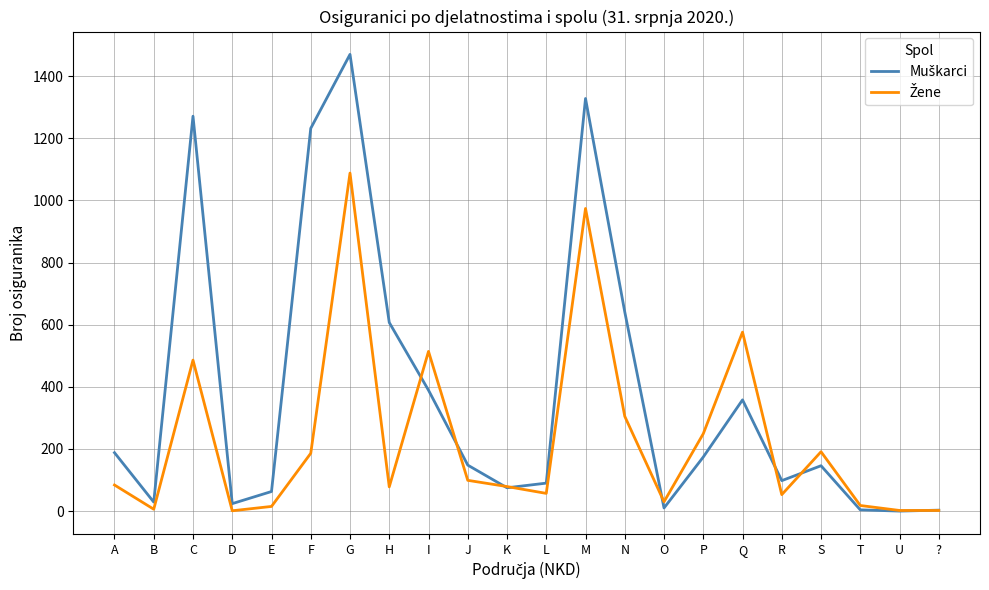

At which category is the sum across all series the highest?

G